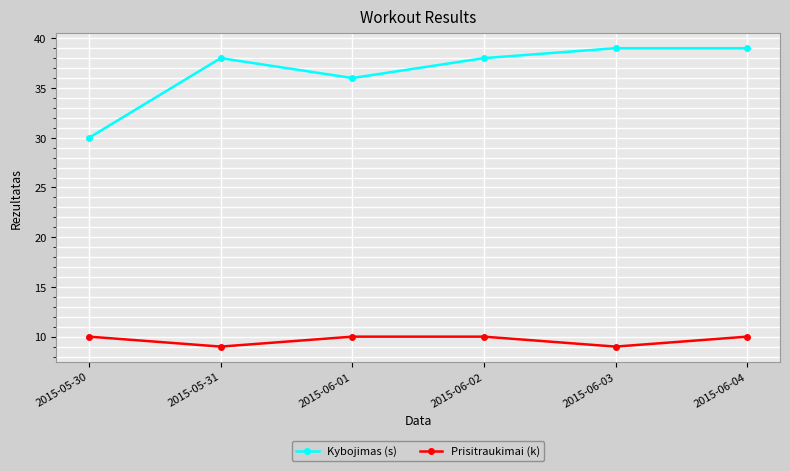

Does the chart have visible grid lines?

Yes